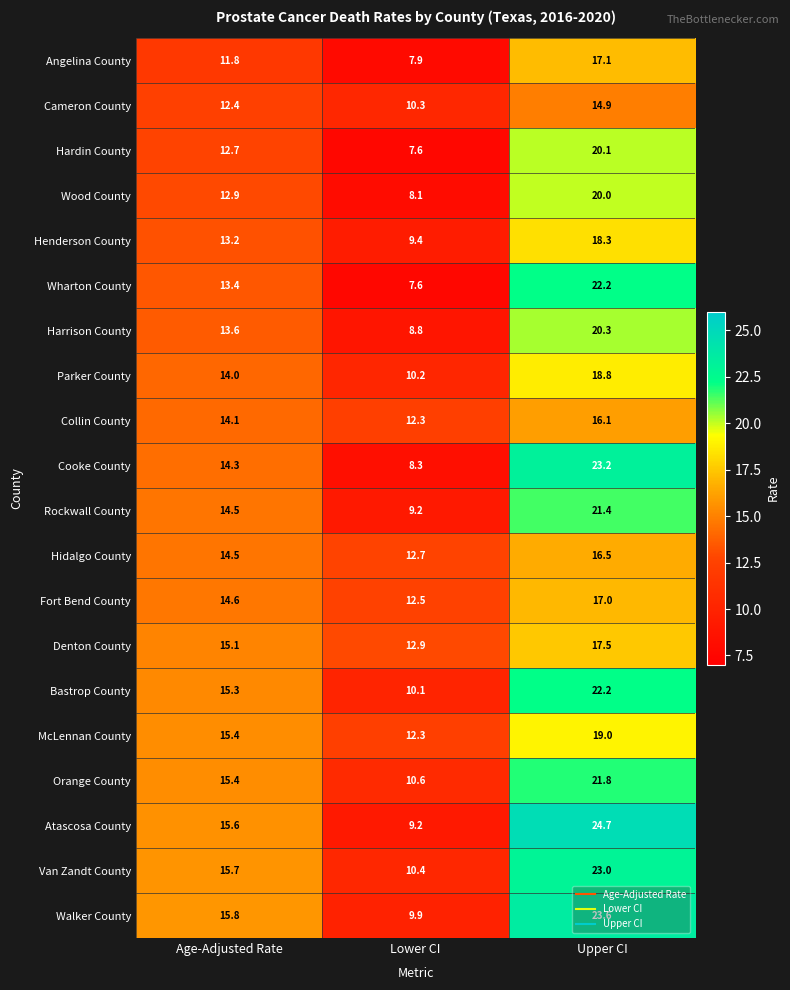

What is the total value across all series at Upper CI?

397.7